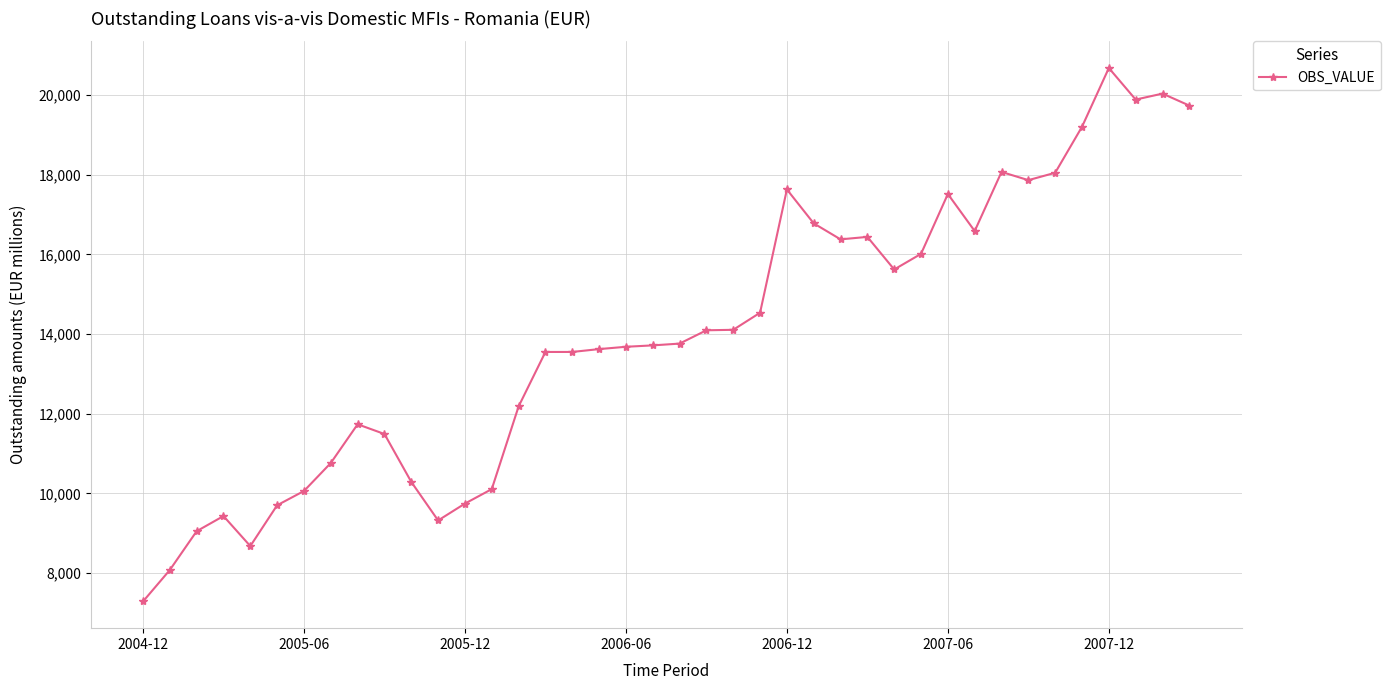

What is the value of the 11th point from the left?

10287.0